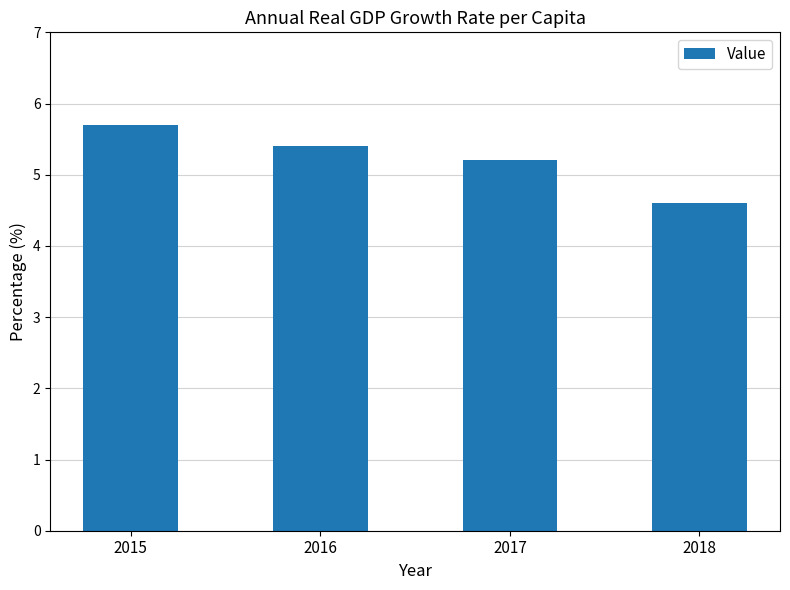

At which category does the chart reach its minimum across all series?

2018